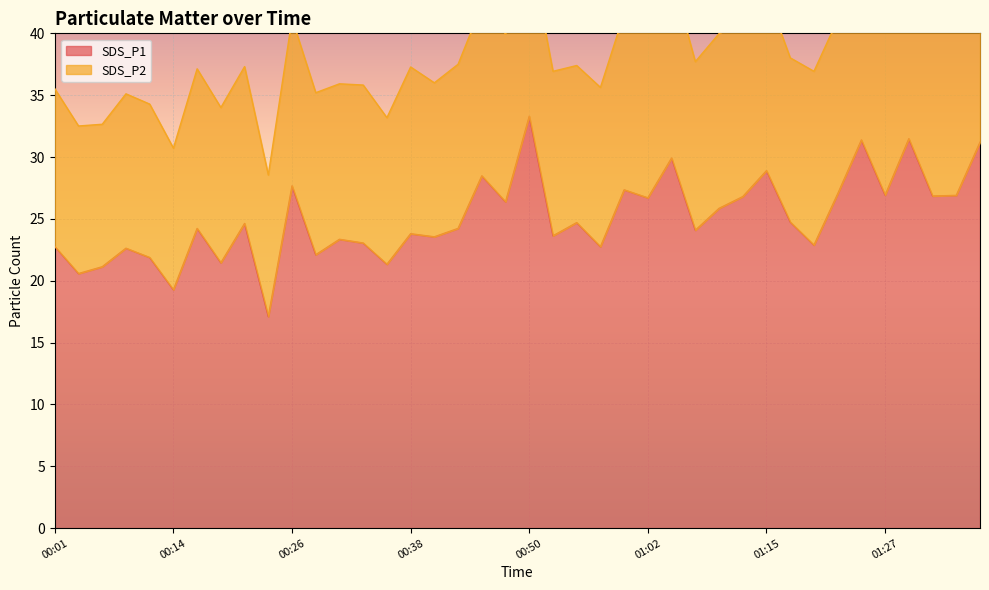

How many points are lower than both their immediate neighbors (excluding endpoints)?

15